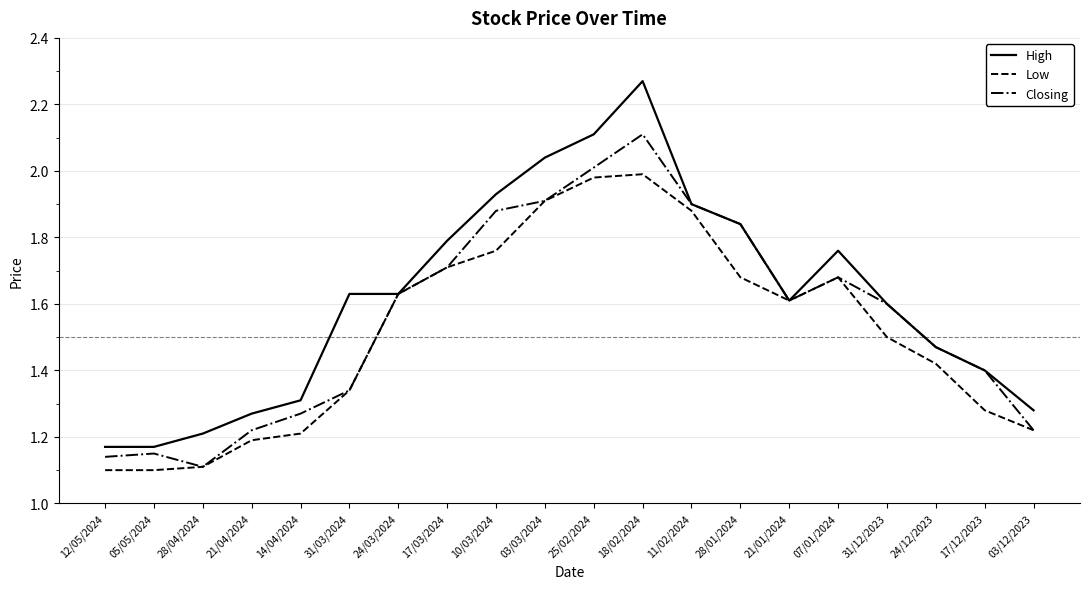

How many lines are shown in the chart?

3